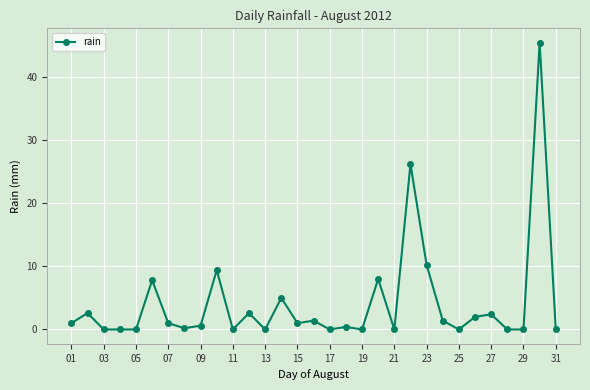

What is the difference between the maximum and minimum values?

45.4